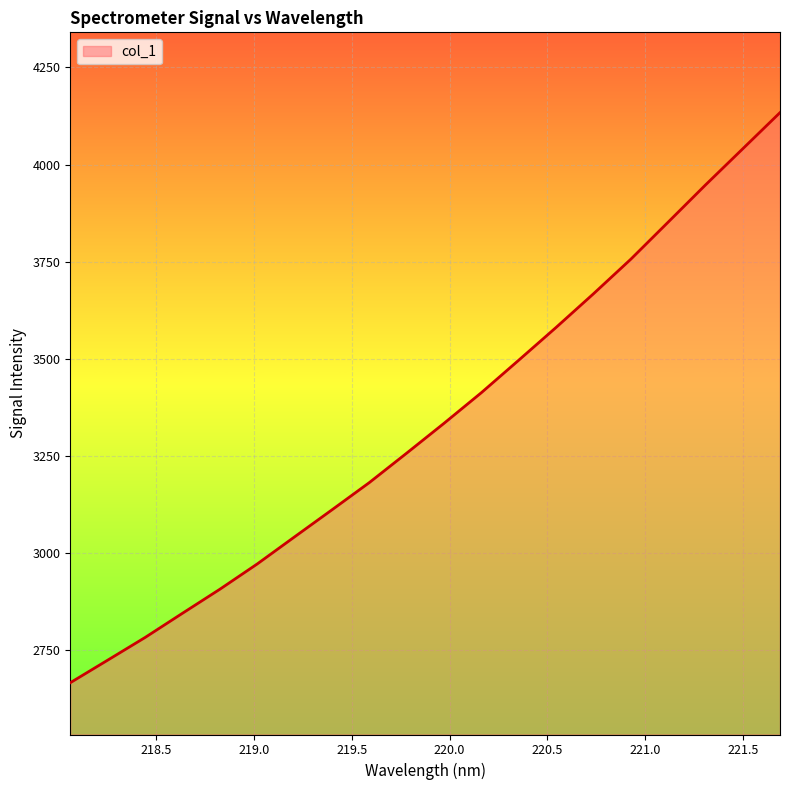

What is the greatest value displayed?

4133.7